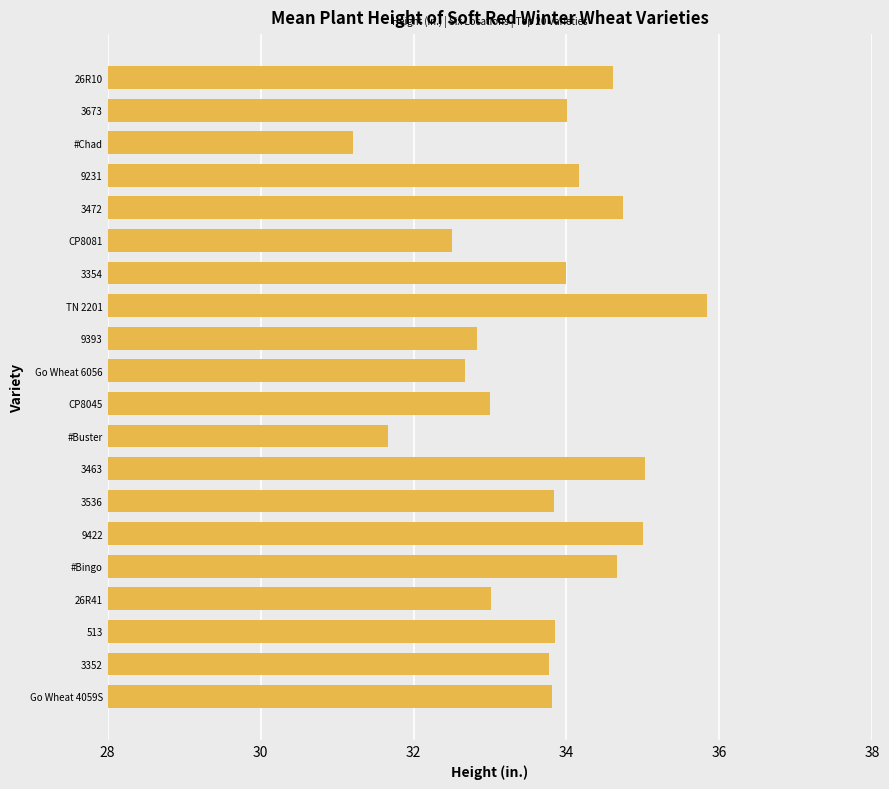

What is the sum of all values?

674.2